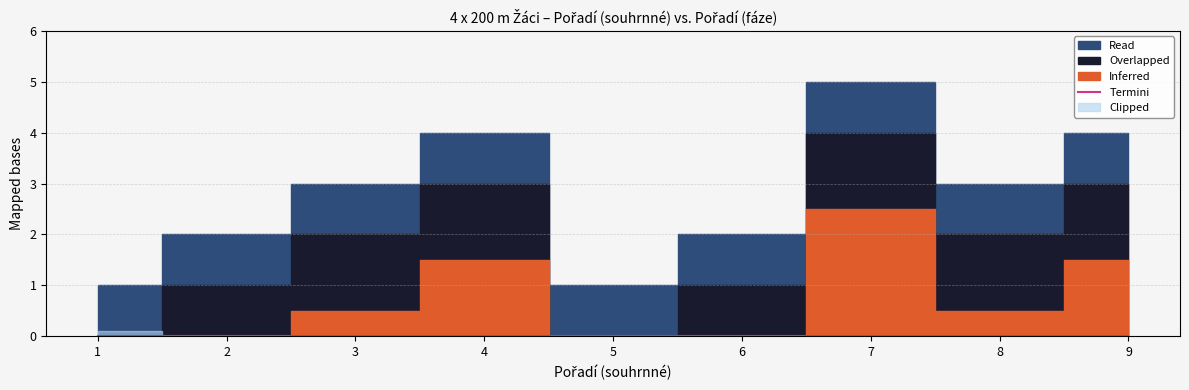

What is the greatest value displayed?

5